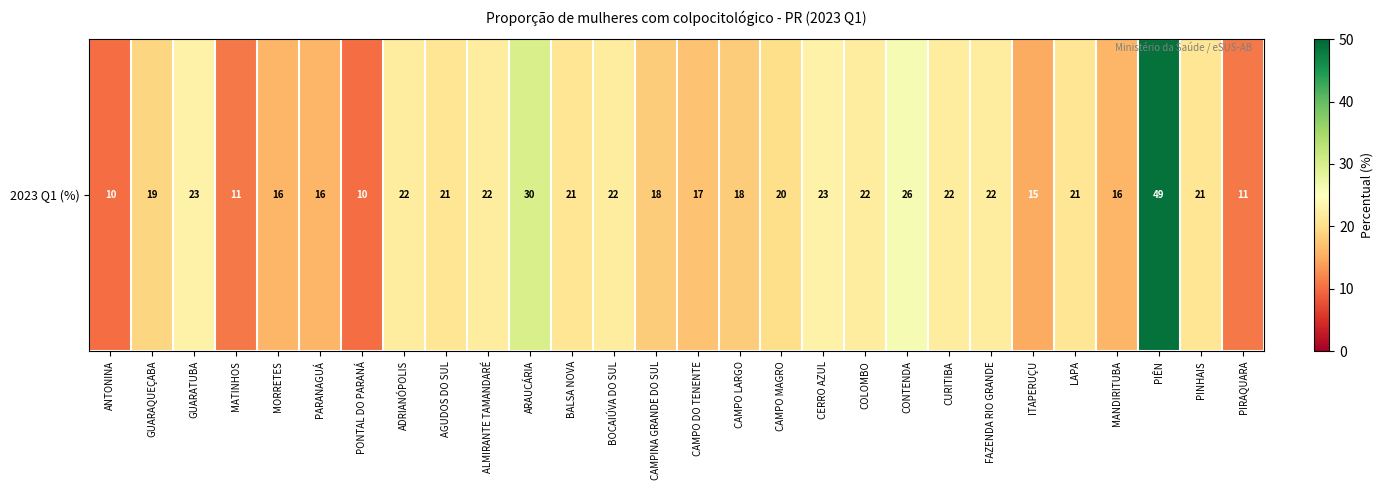

What is the sum of the values at MORRETES and GUARAQUEÇABA?

35